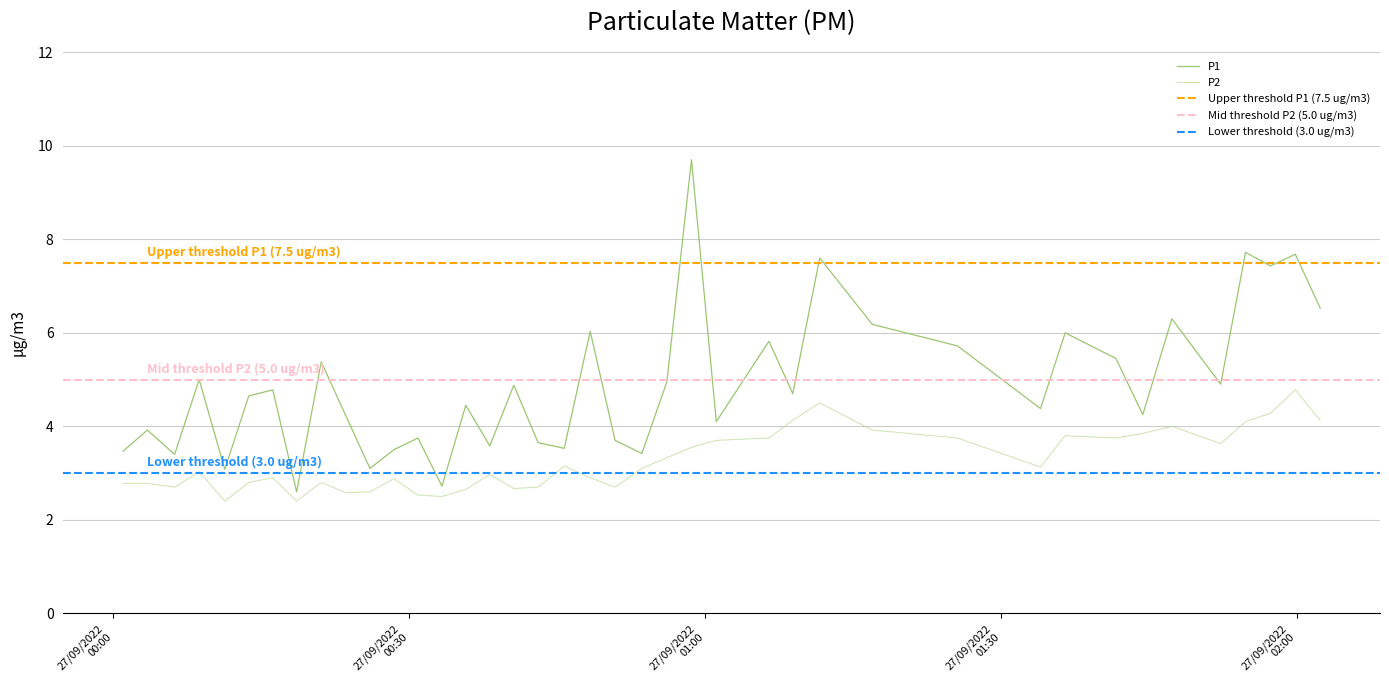

Reading left to right, what are all the values shown in this chart?

P1: 3.5	3.9	3.4	5.0	3.1	4.7	4.8	2.6	5.4	4.2	3.1	3.5	3.8	2.7	4.5	3.6	4.9	3.6	3.5	6.0	3.7	3.4	5.0	9.7	4.1	5.8	4.7	7.6	6.2	5.7	4.4	6.0	5.5	4.2	6.3	4.9	7.7	7.4	7.7	6.5
P2: 2.8	2.8	2.7	3.0	2.4	2.8	2.9	2.4	2.8	2.6	2.6	2.9	2.5	2.5	2.6	3.0	2.7	2.7	3.1	2.9	2.7	3.1	3.3	3.5	3.7	3.8	4.1	4.5	3.9	3.8	3.1	3.8	3.8	3.9	4.0	3.6	4.1	4.3	4.8	4.1